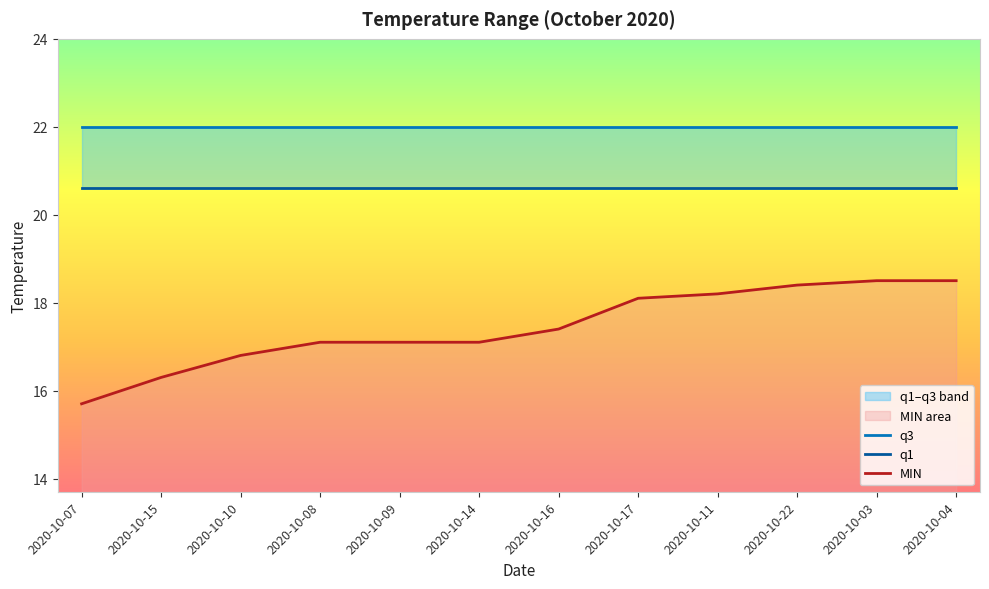

Which category has the lowest value across all series?

2020-10-07